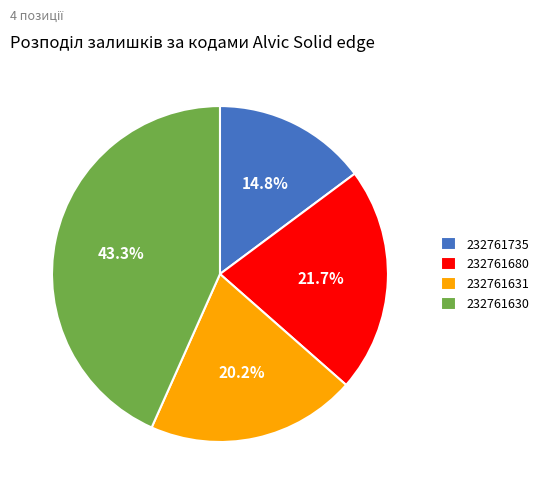

To the nearest percent, what is the average slice percentage?

25%